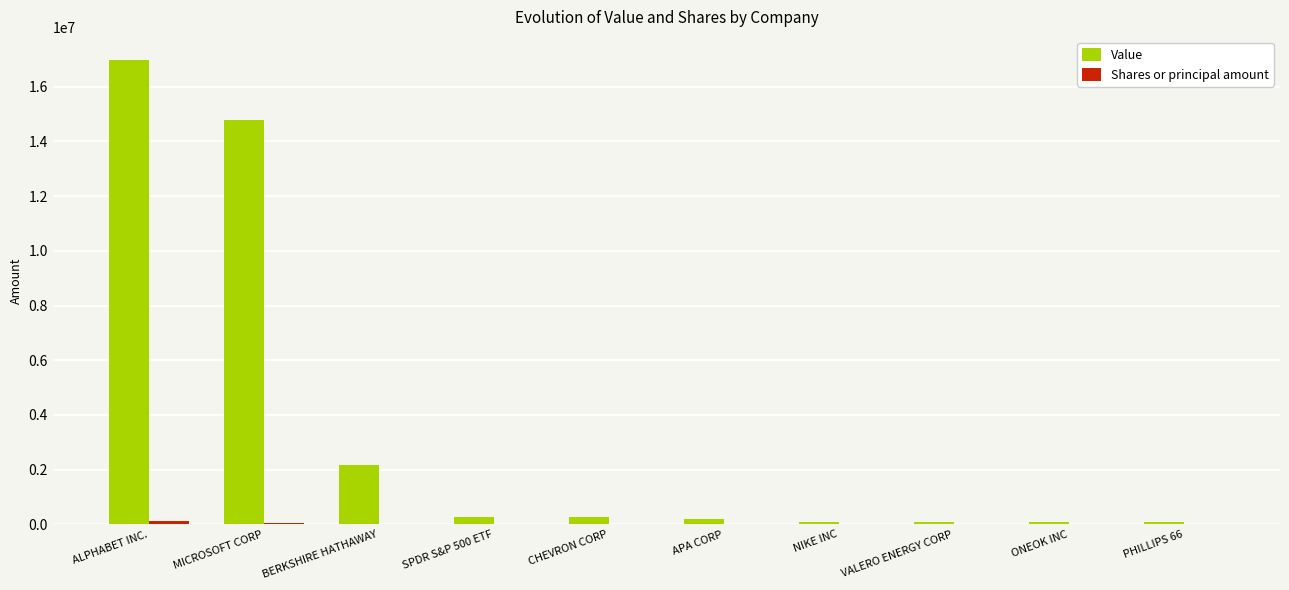

Which series changed the most between MICROSOFT CORP and CHEVRON CORP?

Value